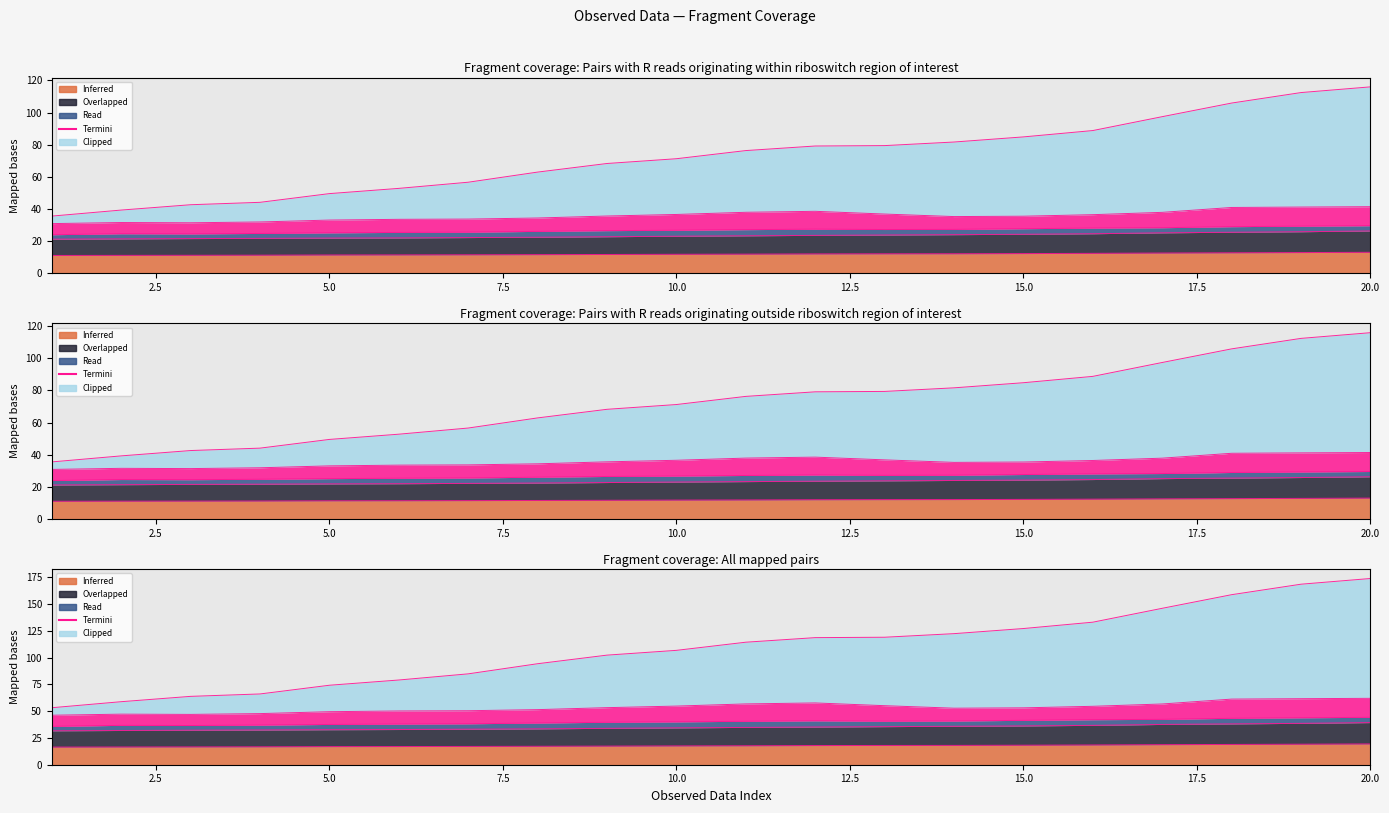

At which category is the sum across all series the highest?

20